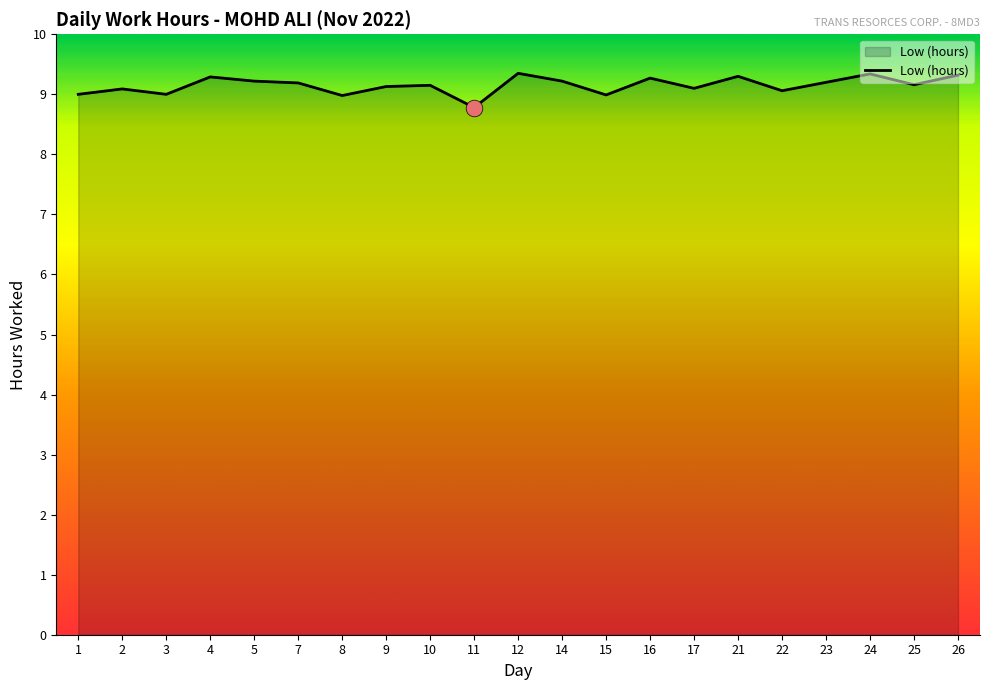

True or false: there are more than 0 points higher than both neighbors.

True